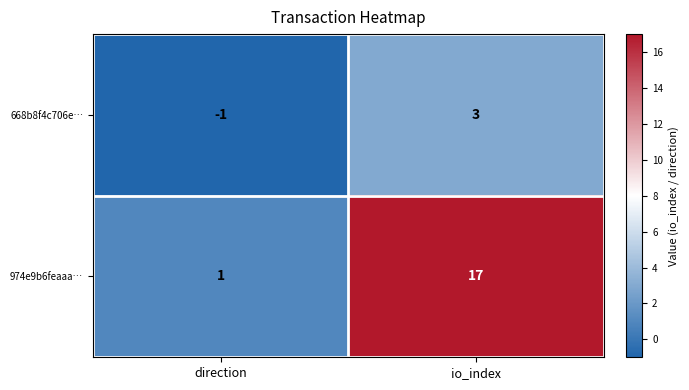

Which series has the largest range (max minus min)?

974e9b6feaaa…